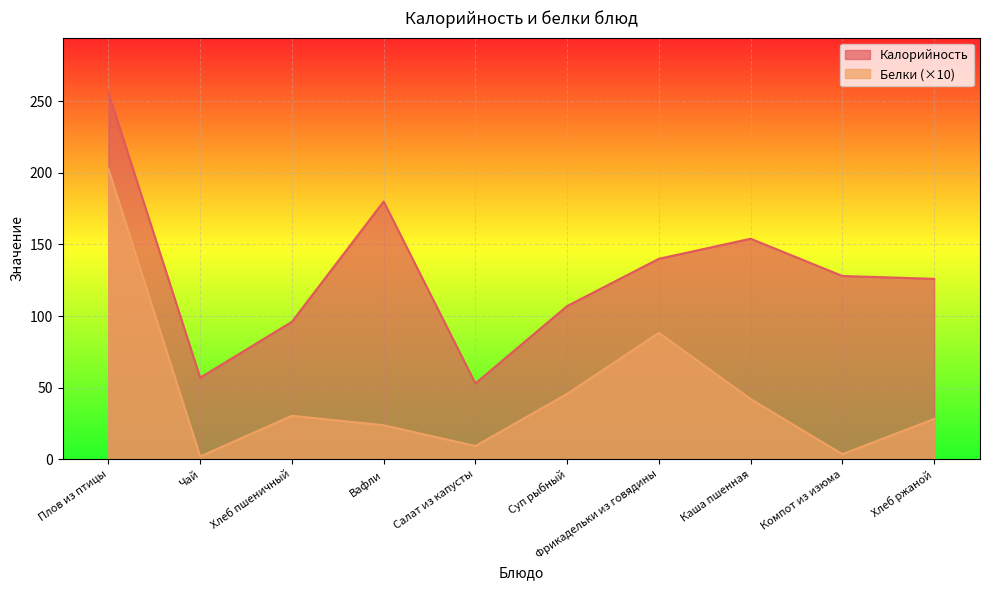

How many interior local valleys does the Калорийность series have?

2